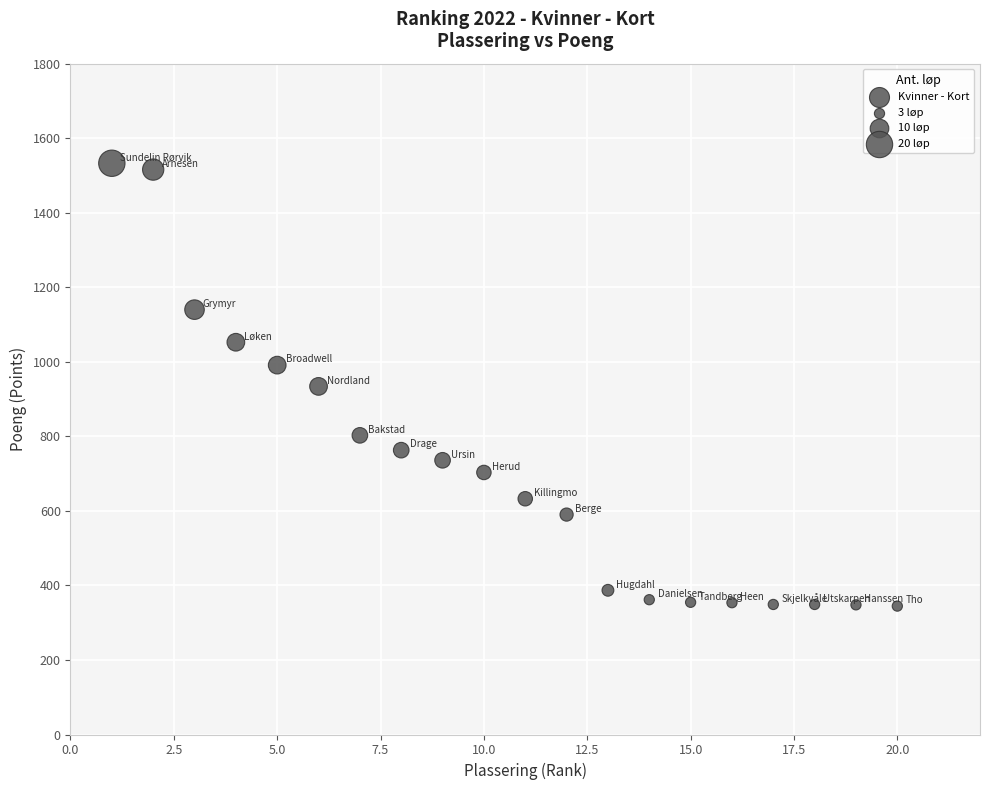

What is the range of Y values (max minus min)?

1188.2